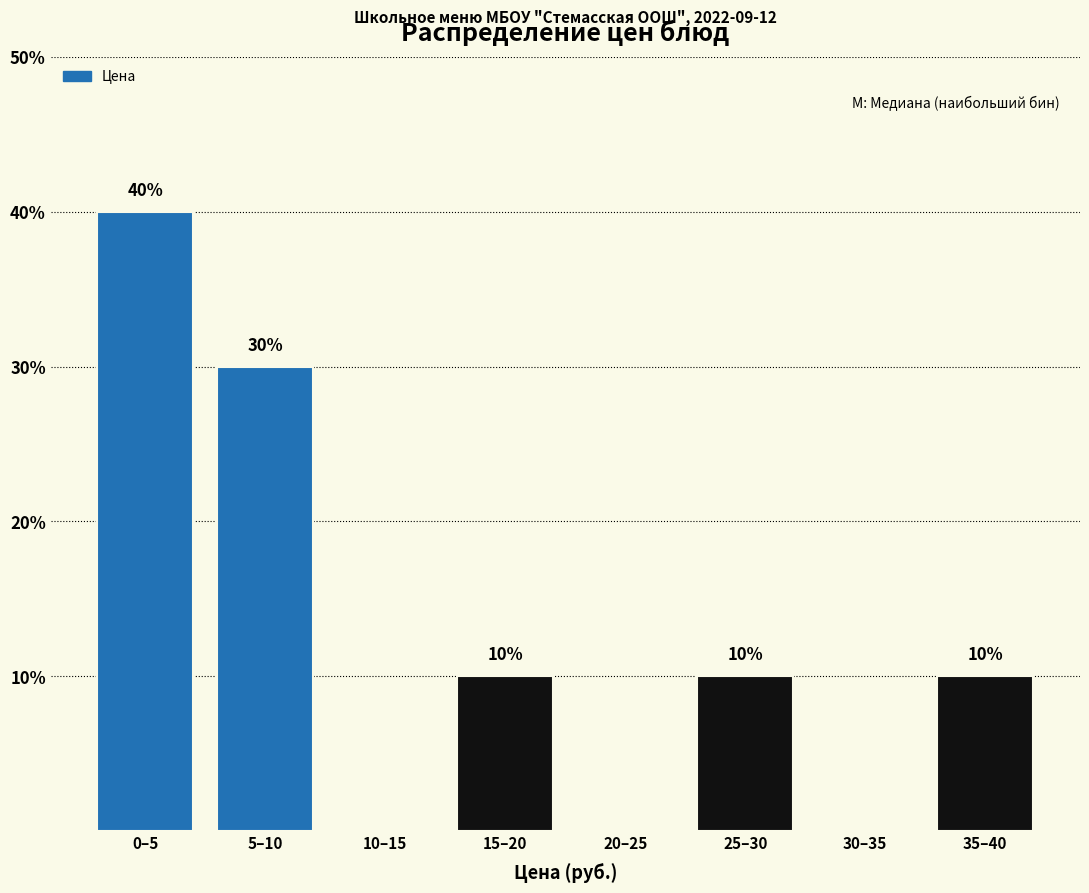

Reading right to left, list all the values displayed in this chart.

35–40=10	30–35=0	25–30=10	20–25=0	15–20=10	10–15=0	5–10=30	0–5=40